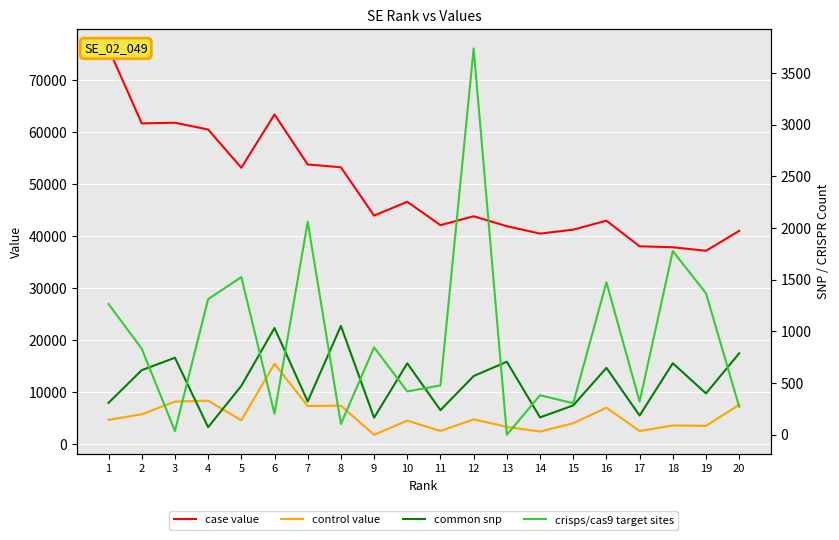

True or false: case value and common snp intersect in this chart.

False